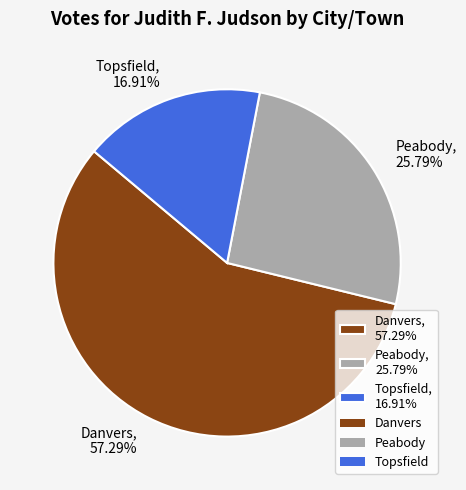

To the nearest percent, what is the combined percentage of Danvers and Topsfield?

74%